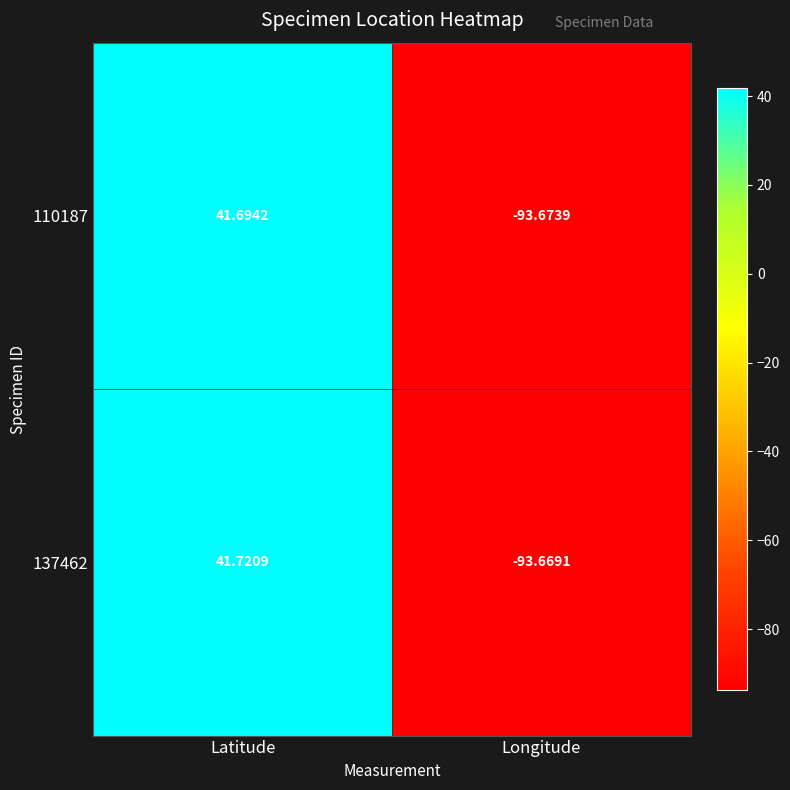

List the labels in order of 137462 value, largest first.

Latitude, Longitude